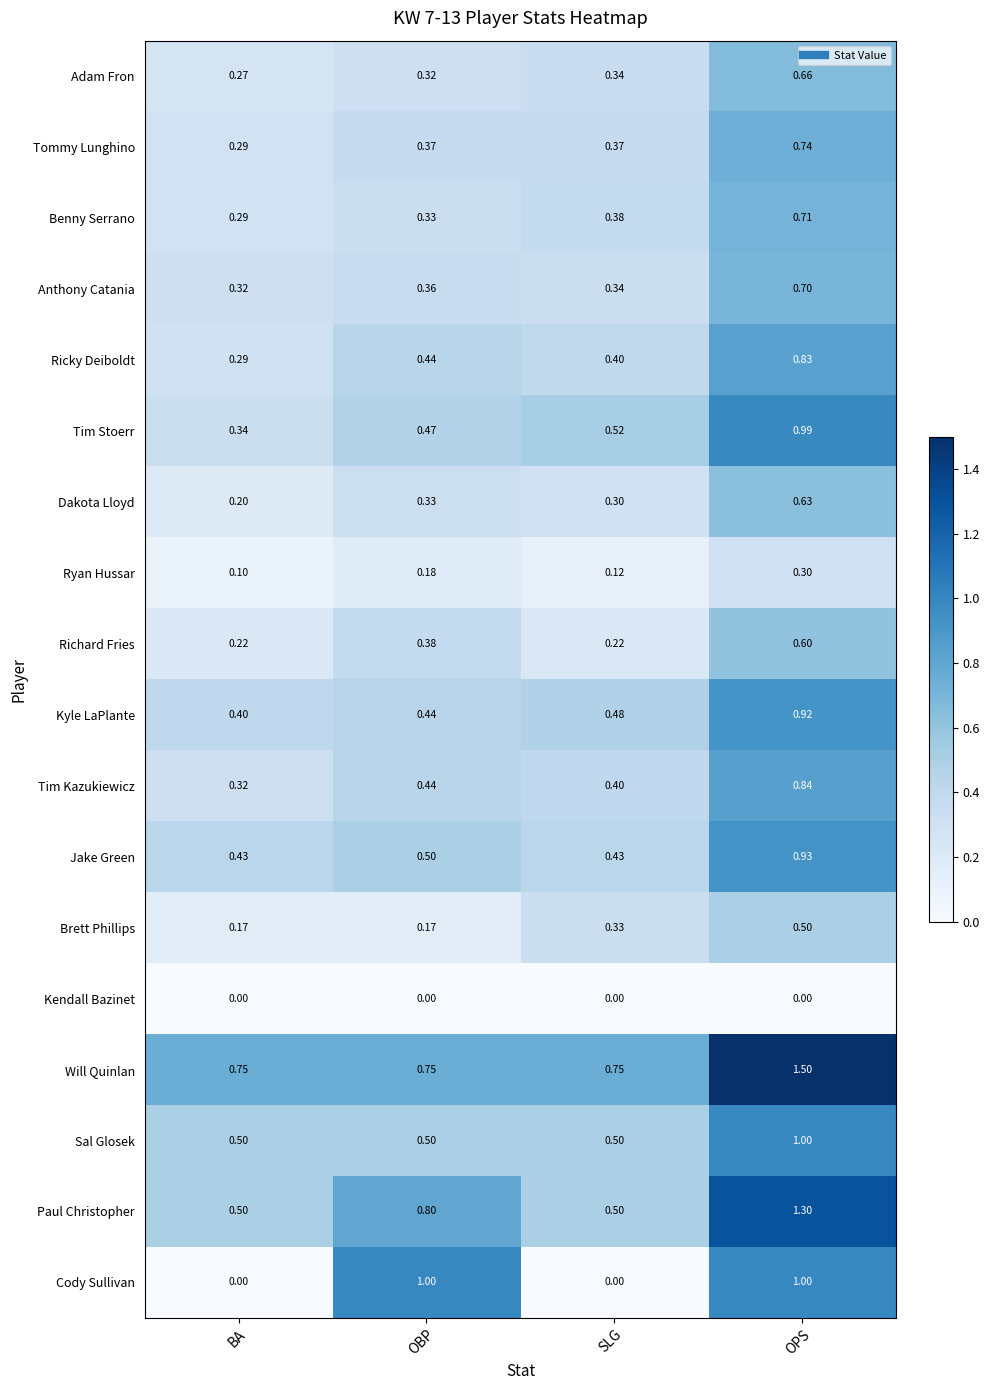

Where is Benny Serrano nearest to the value 0?

BA